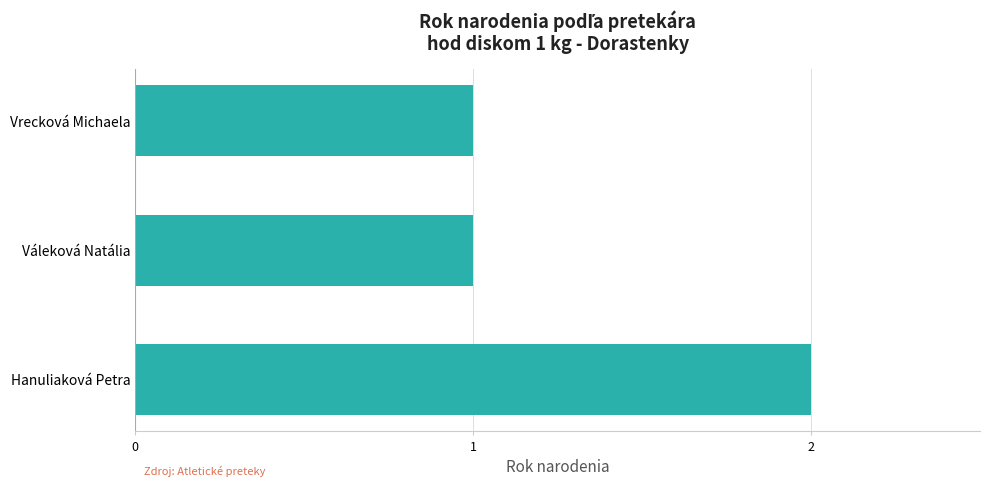

What is the change in value from Váleková Natália to Hanuliaková Petra?

+1